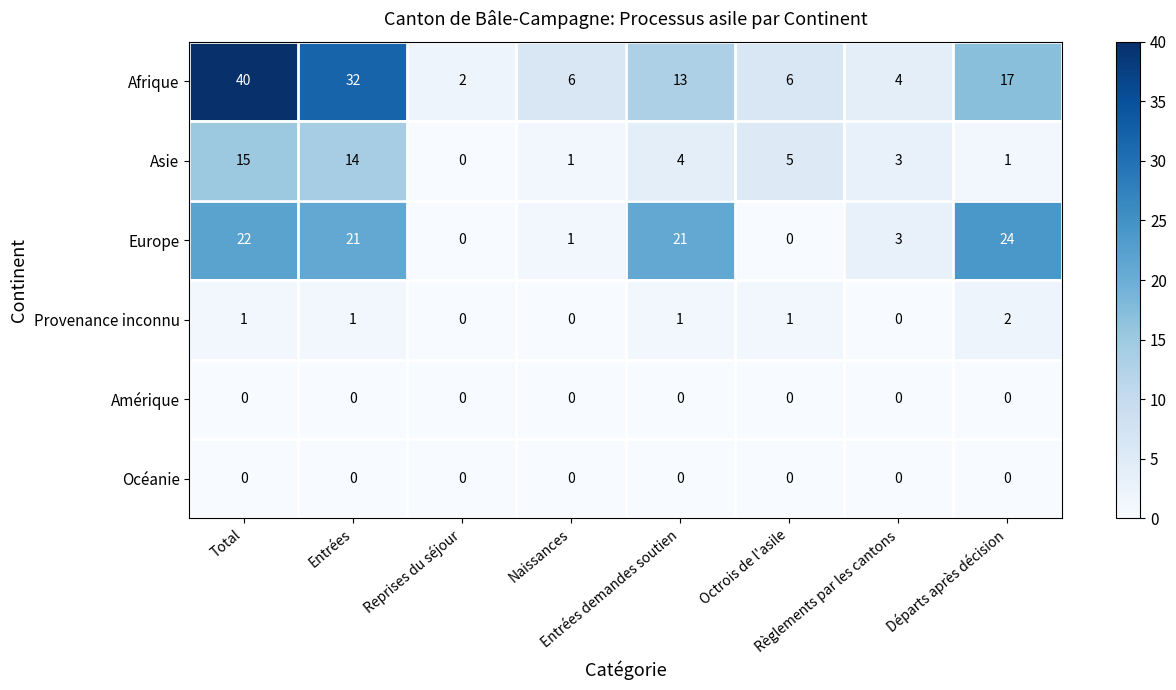

At how many categories does at least one series exceed 16?

4